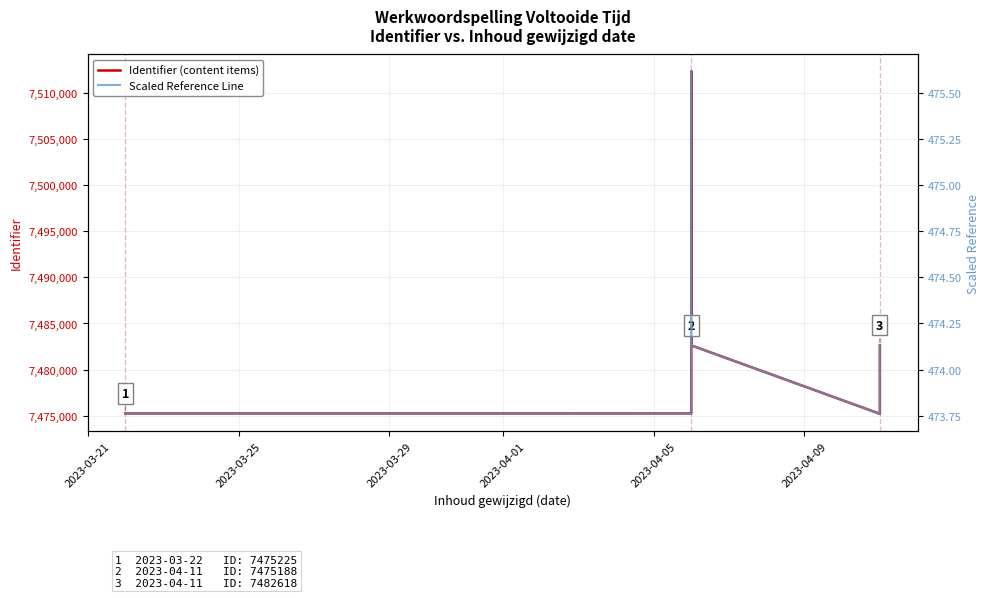

Rank the series by their average value, from lowest to highest.

Scaled Reference Line, Identifier (content items)